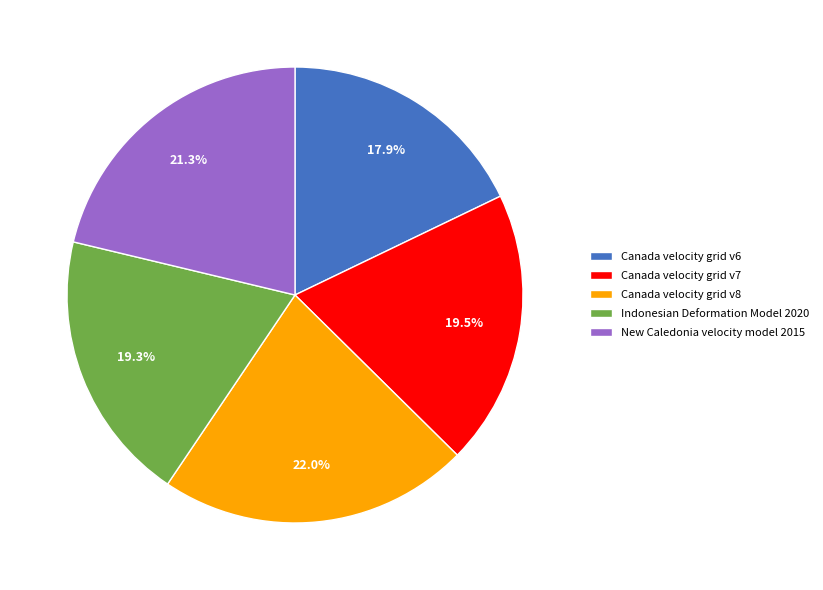

To the nearest percent, what is the difference between the largest and smallest slice percentages?

4%